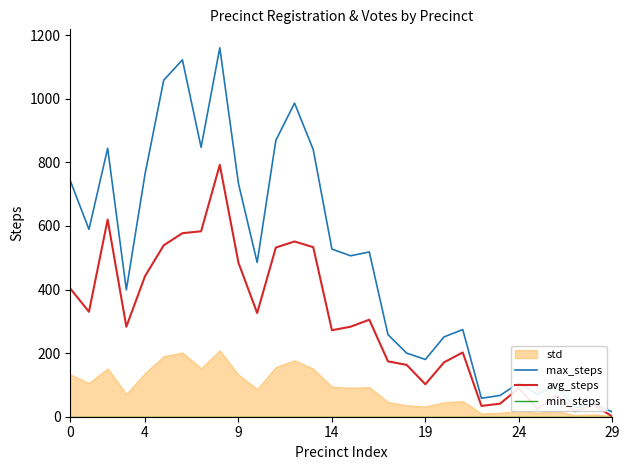

What is the maximum value for max_steps?

1160